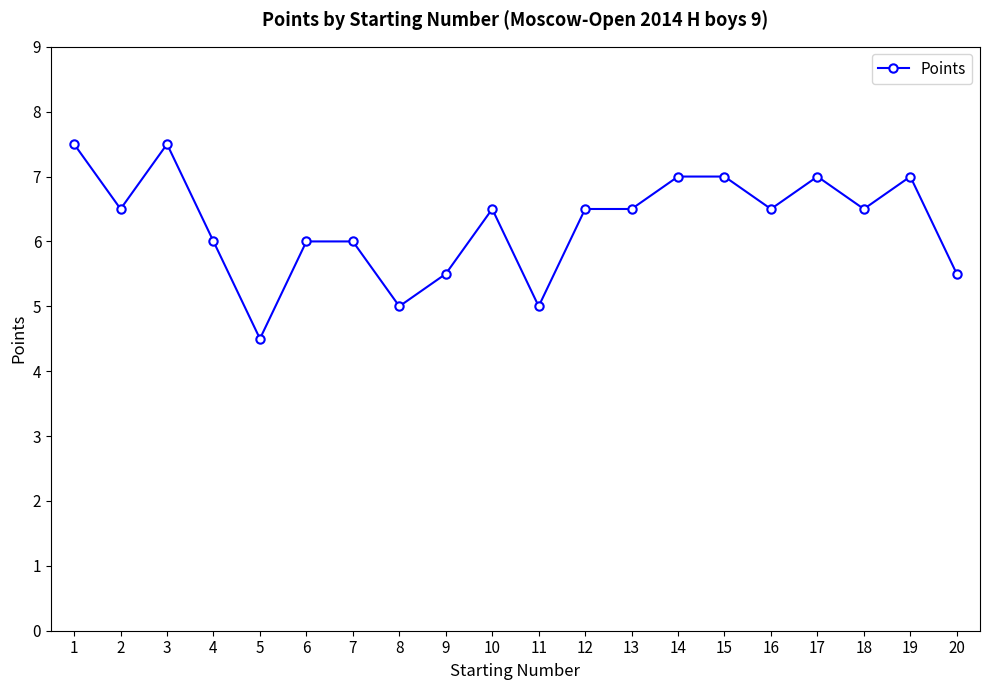

Where is the first local maximum?

3